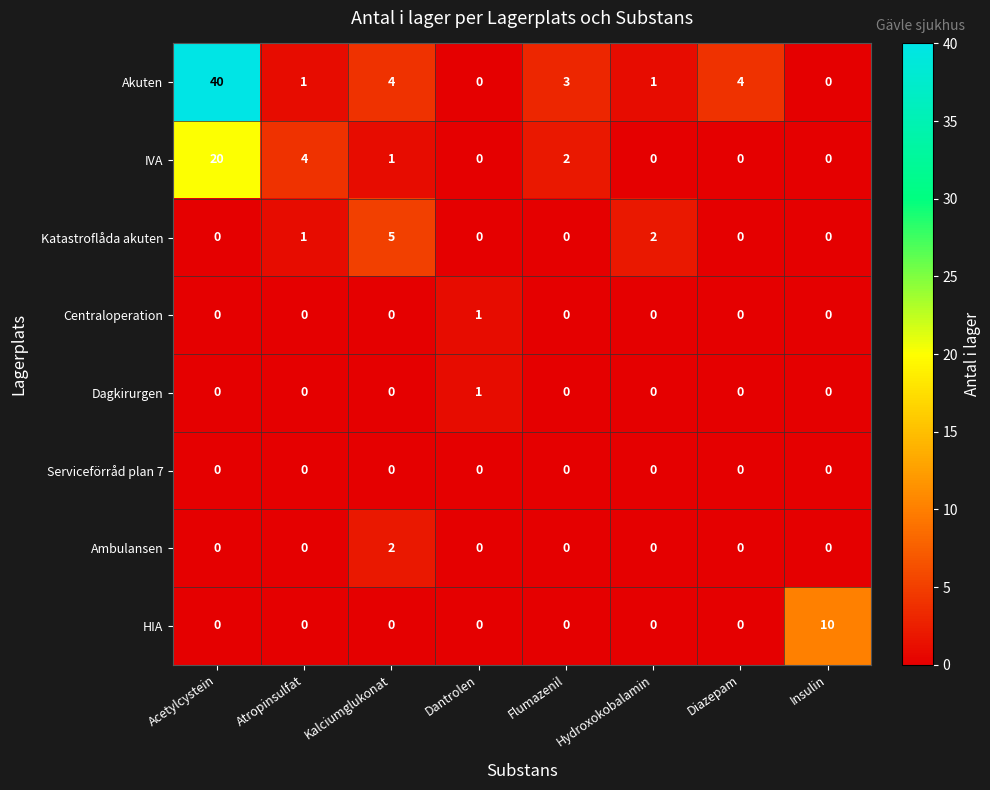

How many Ambulansen values are between 0 and 1?

7